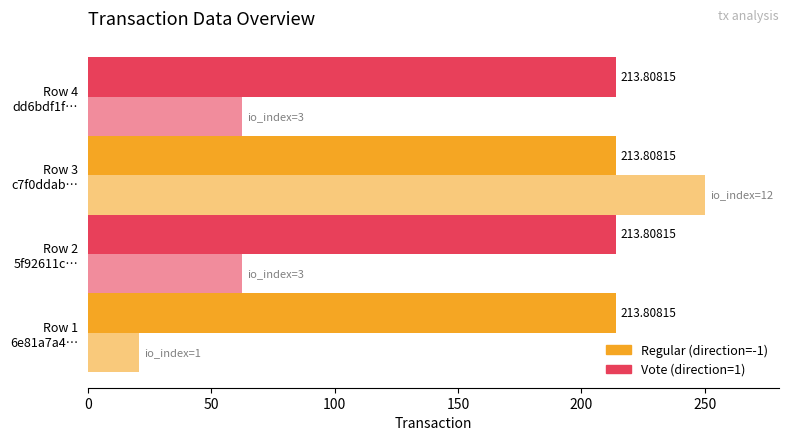

How many distinct data groups are displayed?

2